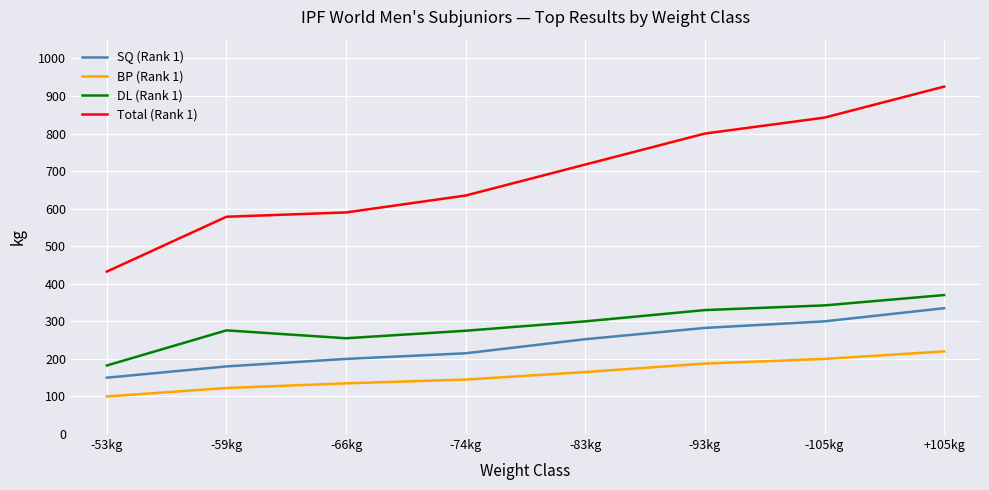

Rank the series at -59kg from highest to lowest value.

Total (Rank 1), DL (Rank 1), SQ (Rank 1), BP (Rank 1)